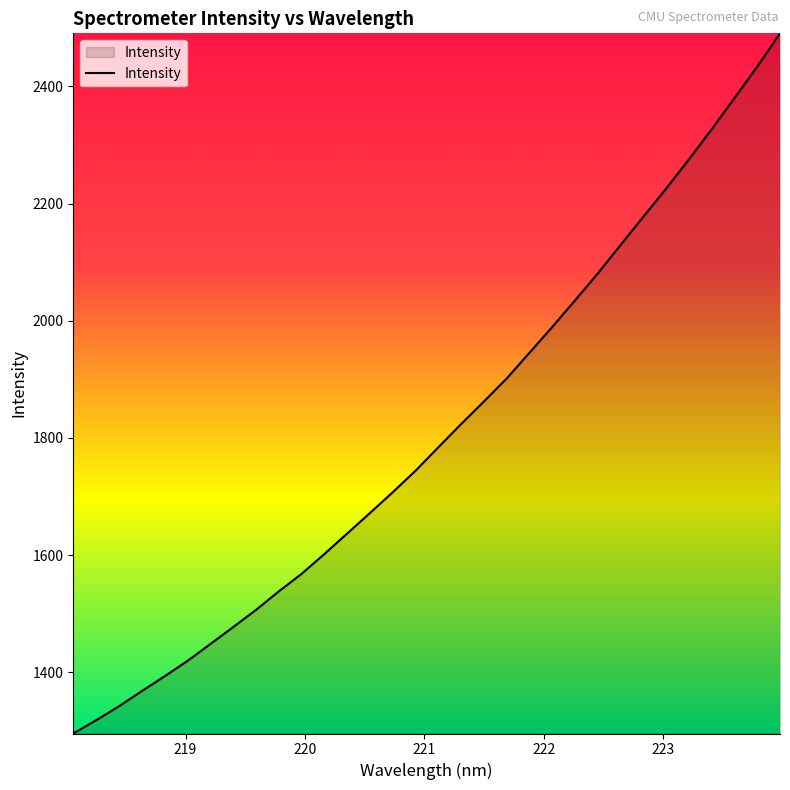

What is the difference between the maximum and minimum values?

1194.8